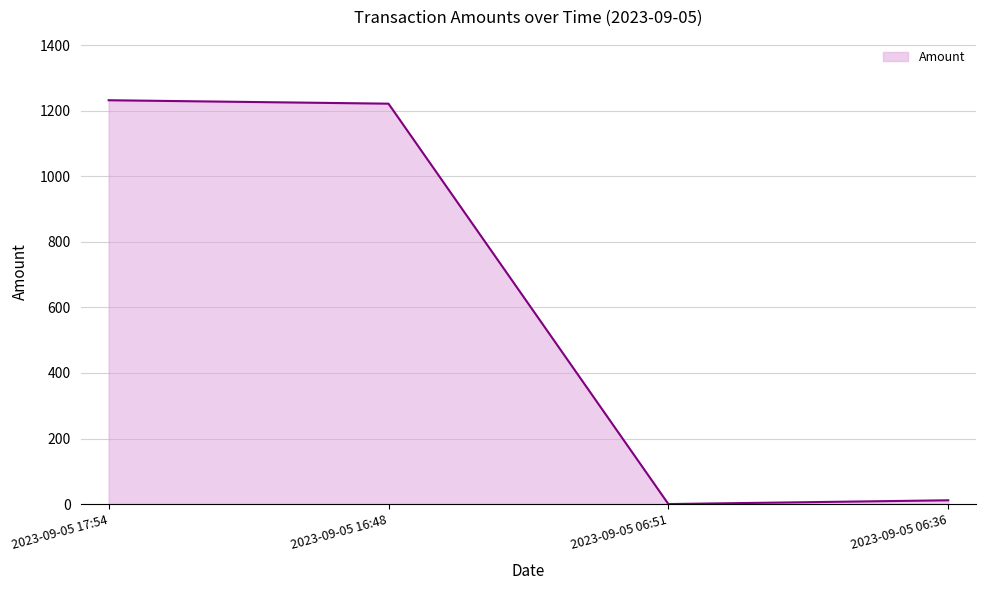

How many positive values are there?

3